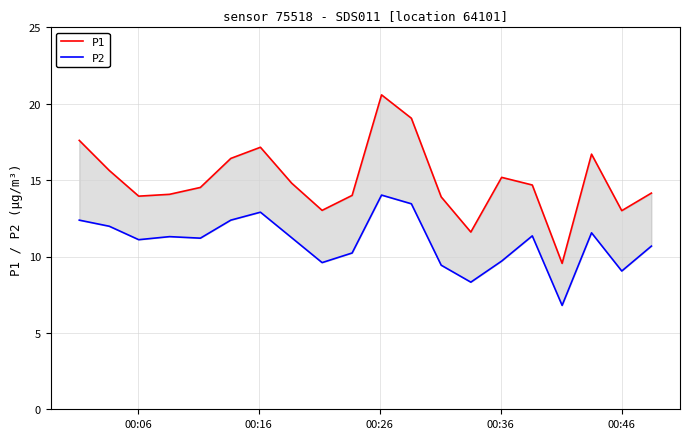

How many values in the P2 series exceed 11?

12